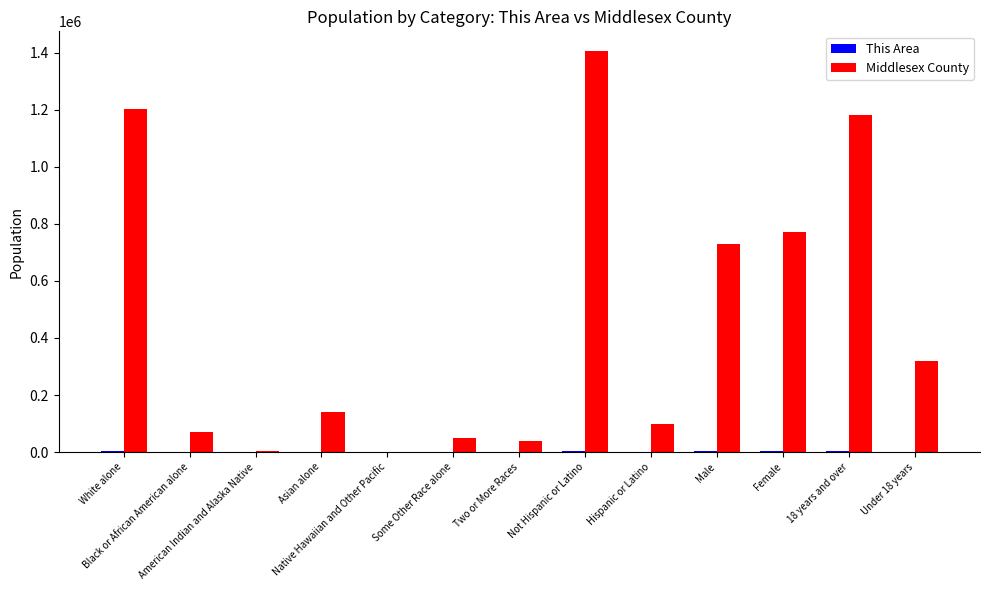

What is the highest value of the Middlesex County series?

1404735